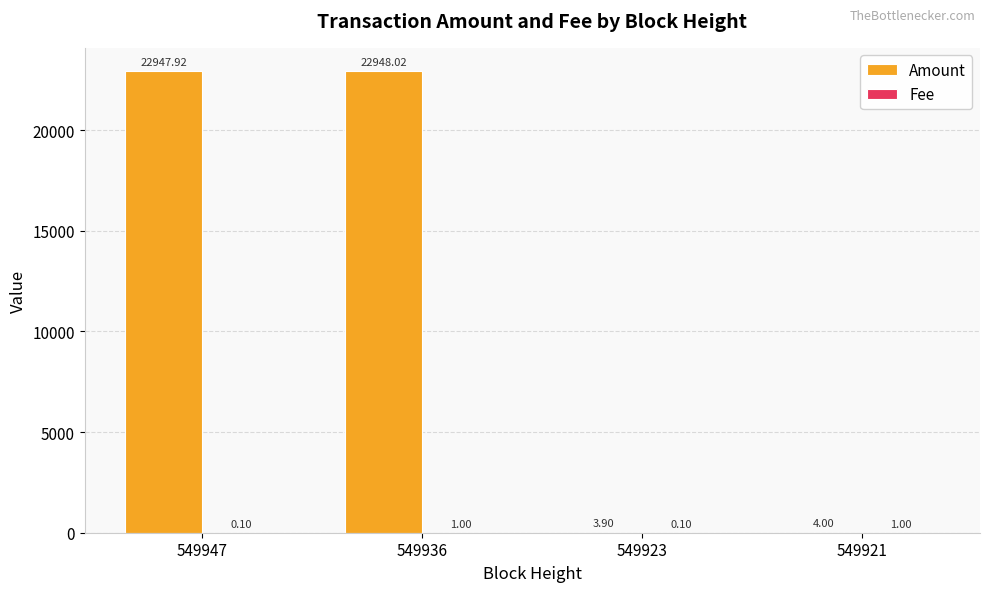

Which series changed the most between 549947 and 549923?

Amount